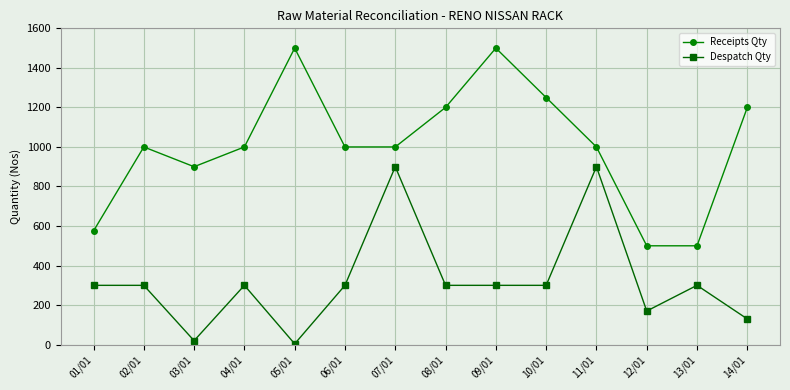

How many data points in Receipts Qty are less than 1000?

4